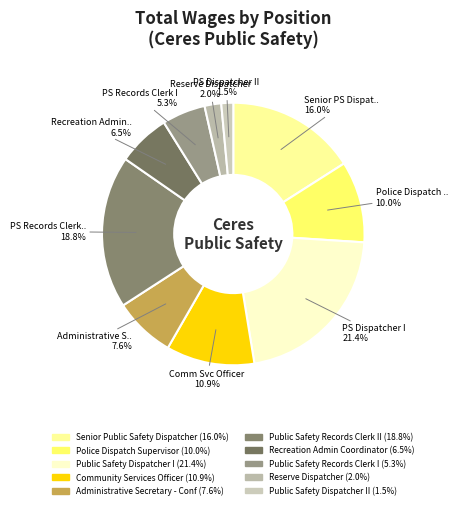

Does any single category account for the majority?

No